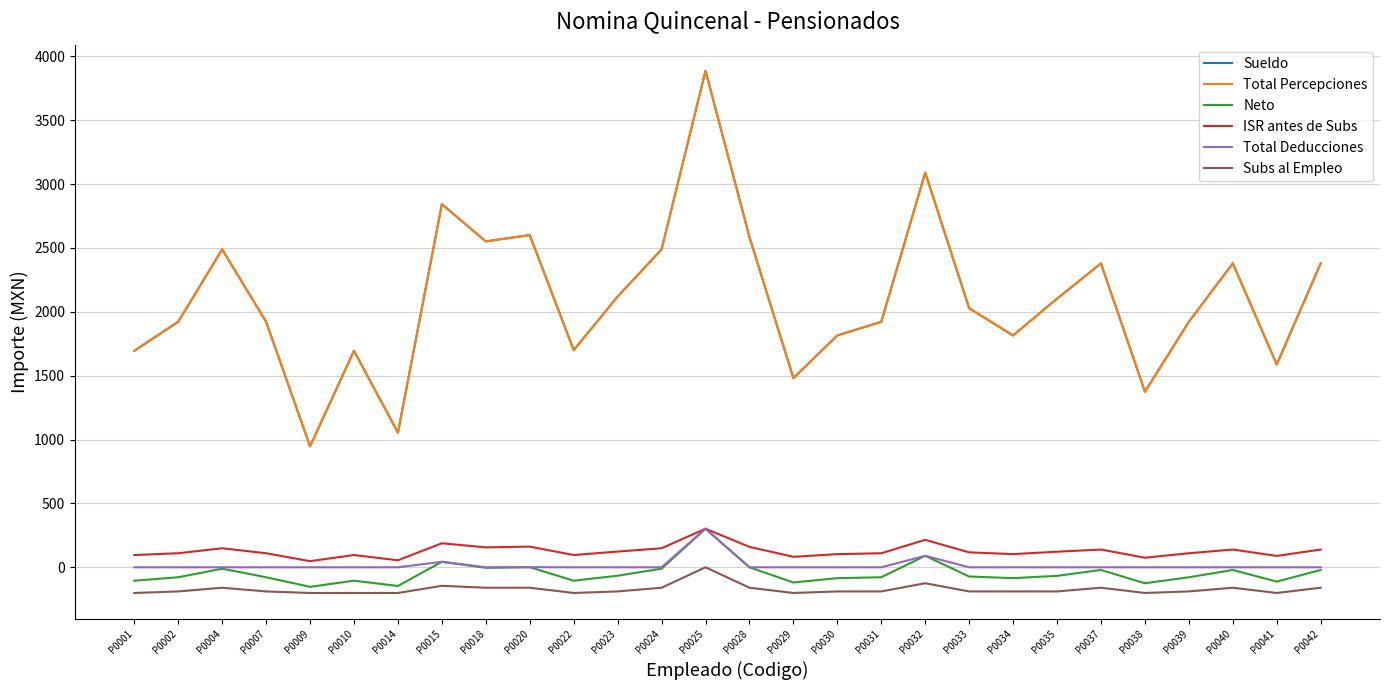

Reading left to right, transcribe all the data shown in this chart.

Sueldo: 1695	1922	2489	1922	947	1695	1054	2843	2551	2601	1700	2119	2489	3887	2585	1481	1815	1922	3090	2028	1815	2103	2379	1375	1922	2379	1588	2379
Total Percepciones: 1695	1922	2489	1922	947	1695	1054	2843	2551	2601	1700	2119	2489	3887	2585	1481	1815	1922	3090	2028	1815	2103	2379	1375	1922	2379	1588	2379
Neto: -105	-78	-11	-78	-153	-105	-146	43	-4	1	-105	-66	-11	302	0	-119	-85	-78	90	-72	-85	-67	-21	-125	-78	-21	-112	-21
ISR antes de Subs: 96	110	149	110	48	96	55	188	156	162	96	123	149	302	160	82	103	110	215	117	103	122	139	75	110	139	89	139
Total Deducciones: 0	0	0	0	0	0	0	43	0	1	0	0	0	302	0	0	0	0	90	0	0	0	0	0	0	0	0	0
Subs al Empleo: -201	-189	-160	-189	-201	-201	-201	-145	-160	-160	-201	-189	-160	0	-160	-201	-189	-189	-125	-189	-189	-189	-160	-201	-189	-160	-201	-160